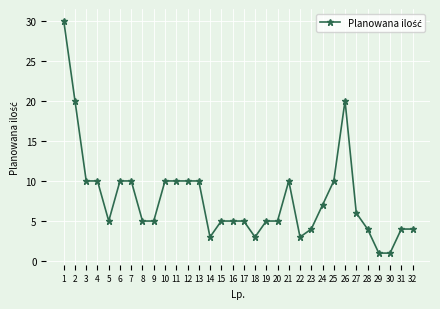

True or false: the data shows 6 at 26.

False